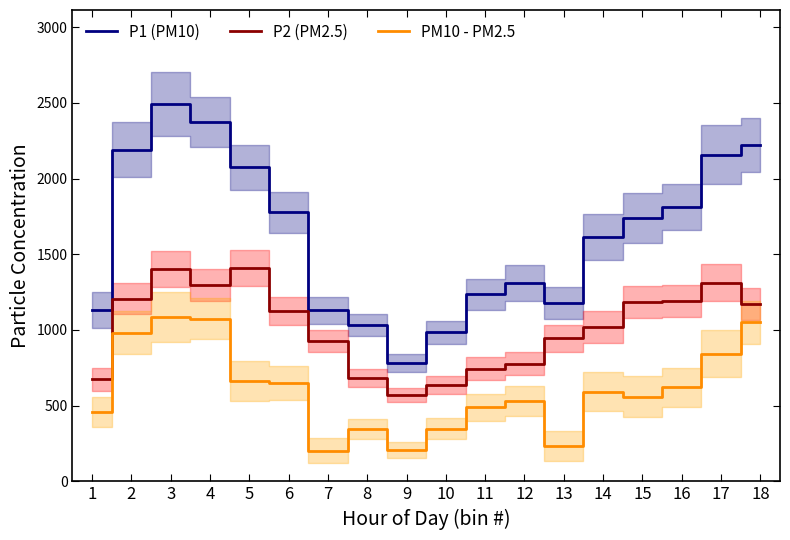

At which category is the sum across all series the highest?

3